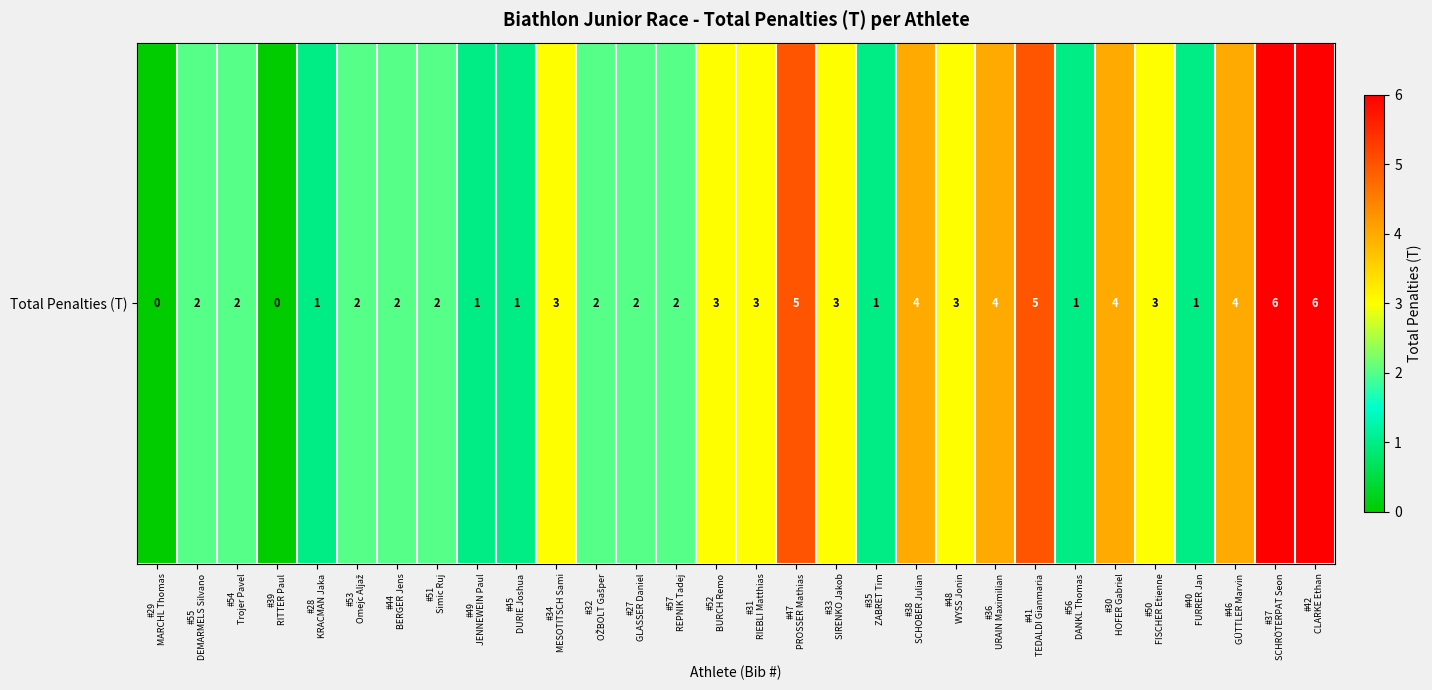

Where does the data first go above 2?

#34
MESOTITSCH Sami